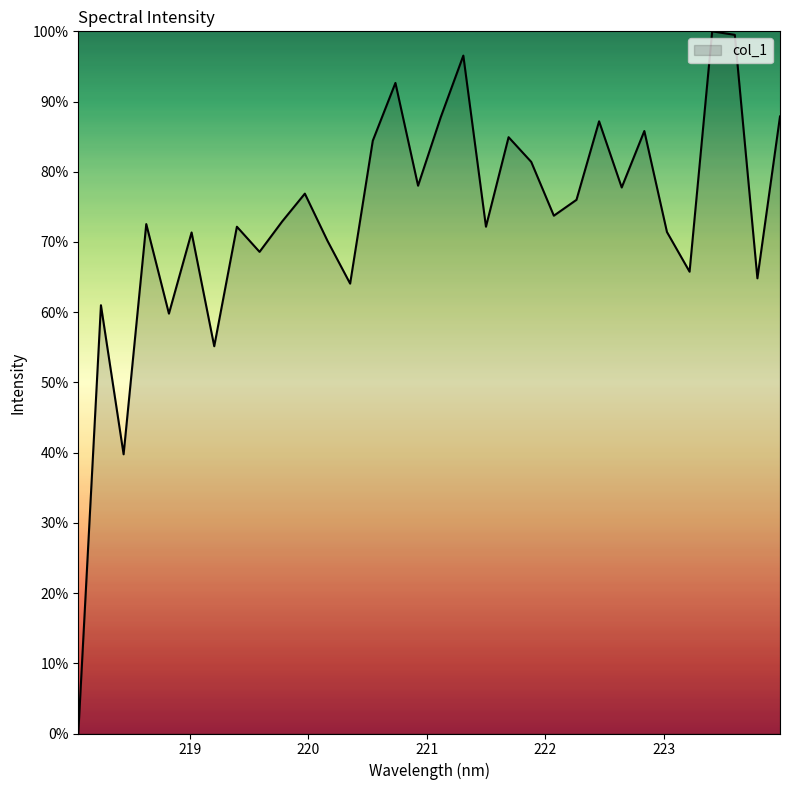

What is the difference between the maximum and minimum values?

100.0